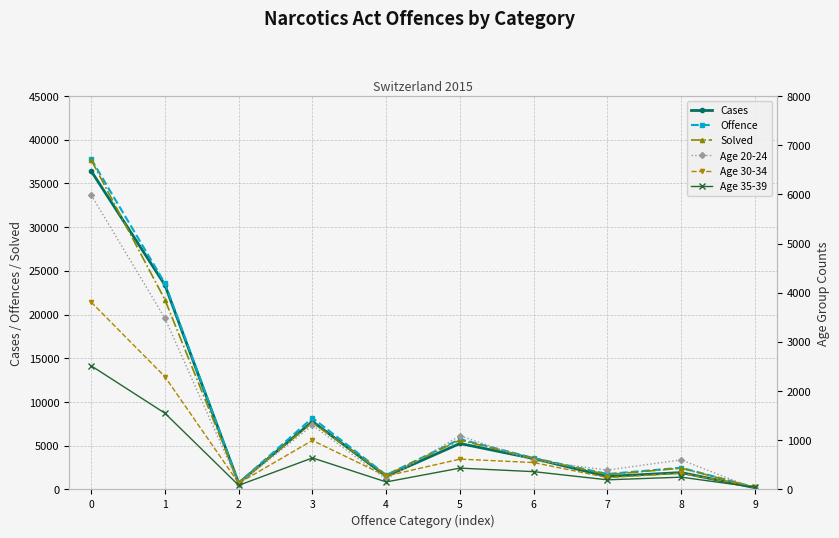

Where is the first local minimum for Age 30-34?

2